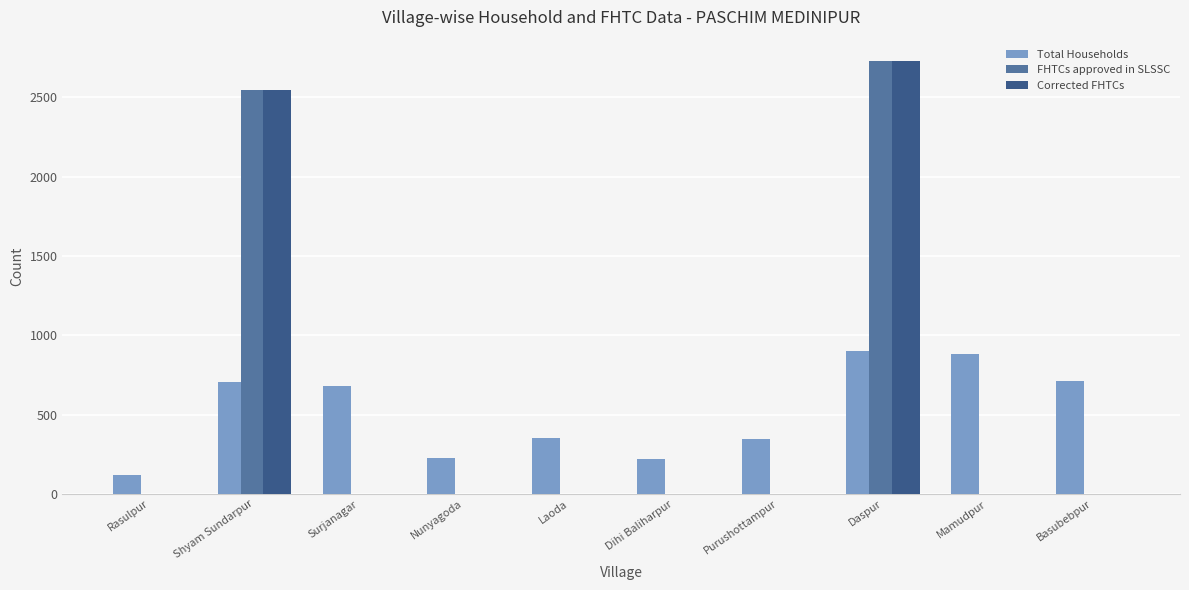

Which series changed the most between Surjanagar and Dihi Baliharpur?

Total Households